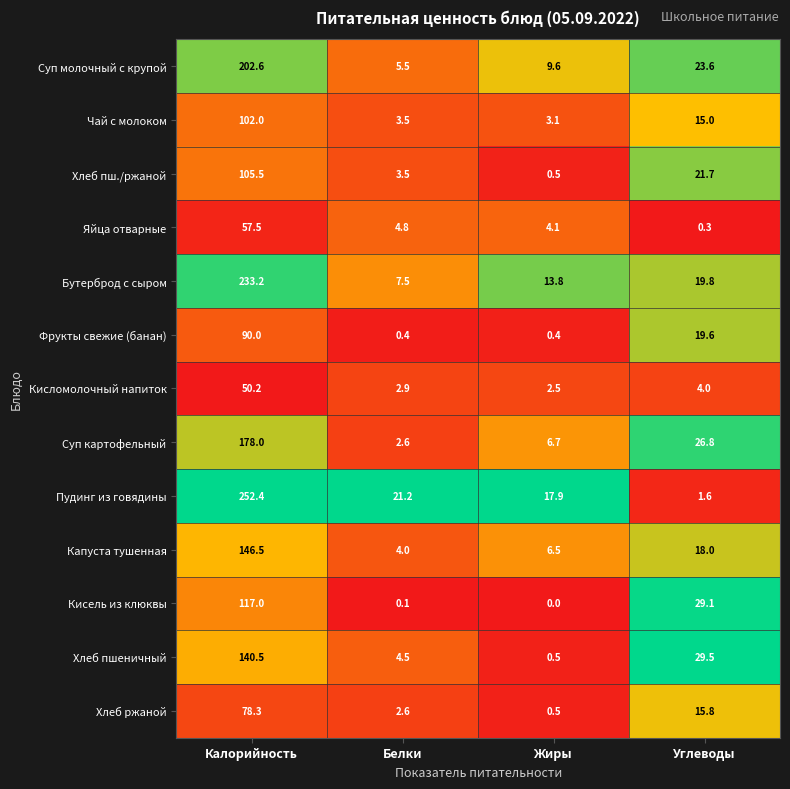

At which category does the chart reach its minimum across all series?

Жиры